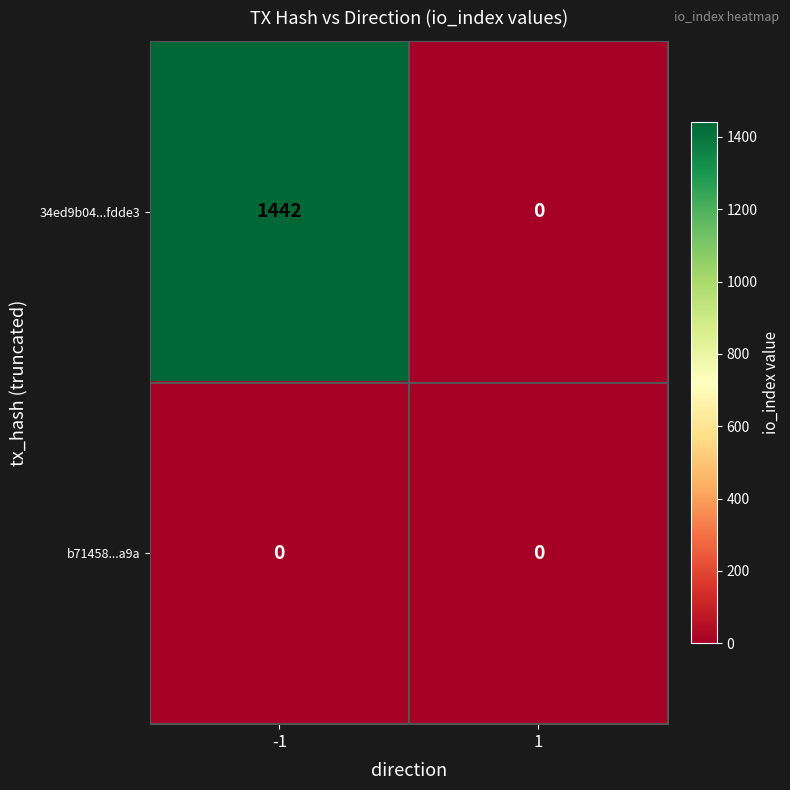

What is the difference between the highest and lowest values at -1?

1442